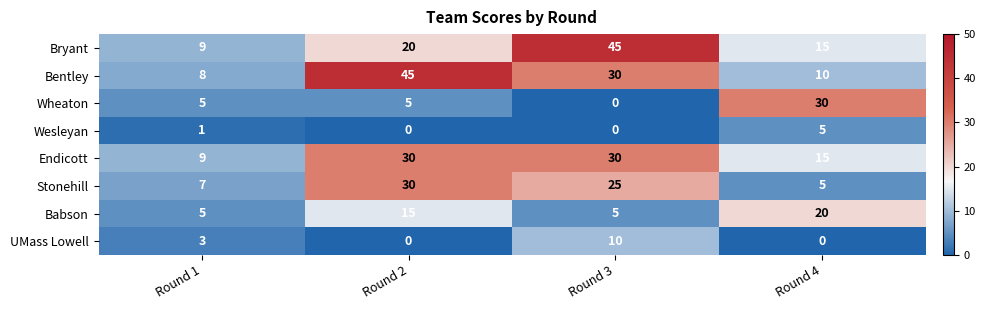

What is the maximum value shown in the chart?

45